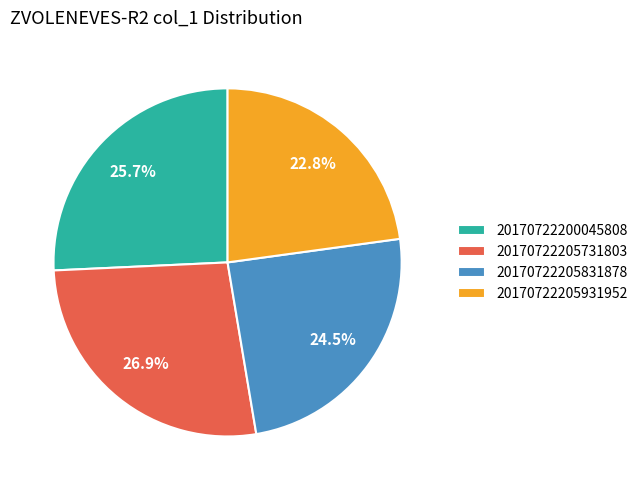

Between 20170722200045808 and 20170722205731803, which is larger?

20170722205731803